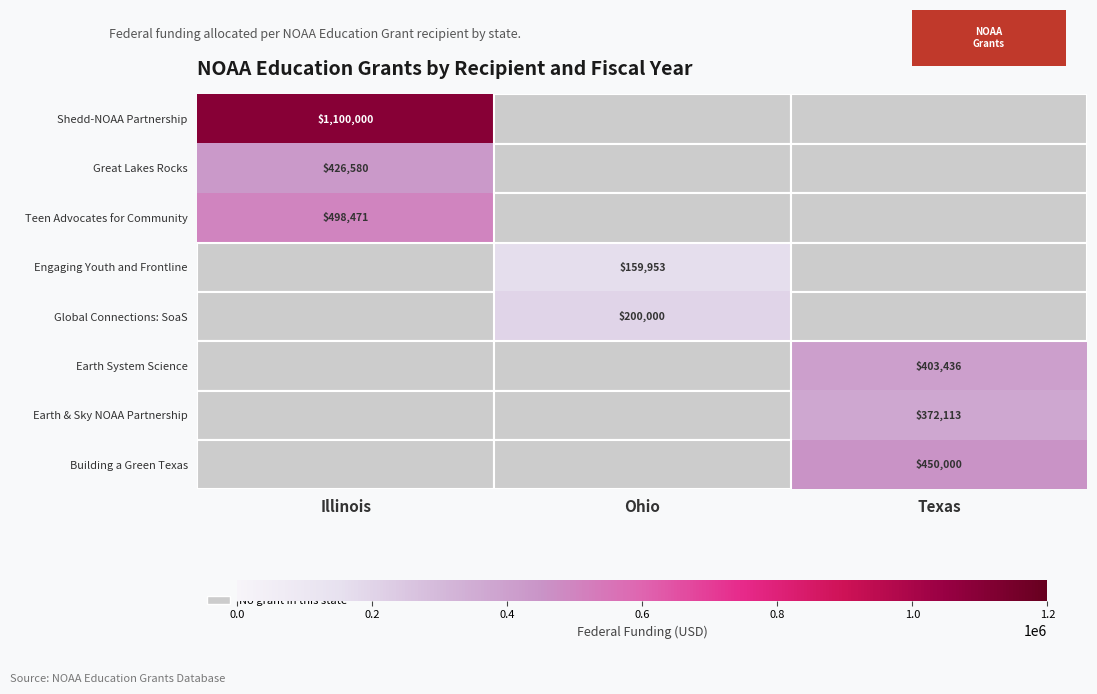

The Engaging Youth and Frontline series shows 159953.0 at Ohio. True or false?

True